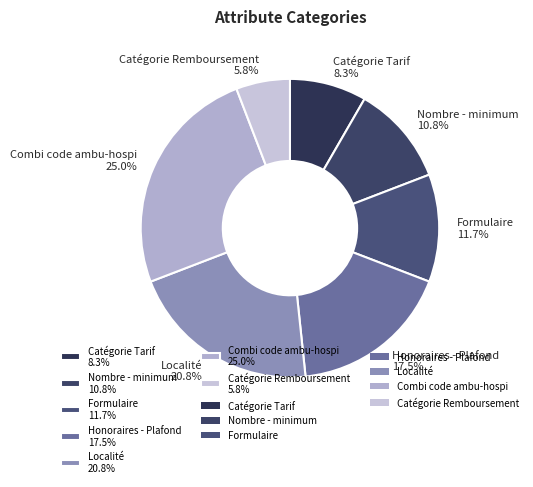

Between Combi code ambu-hospi and Catégorie Remboursement, which is larger?

Combi code ambu-hospi